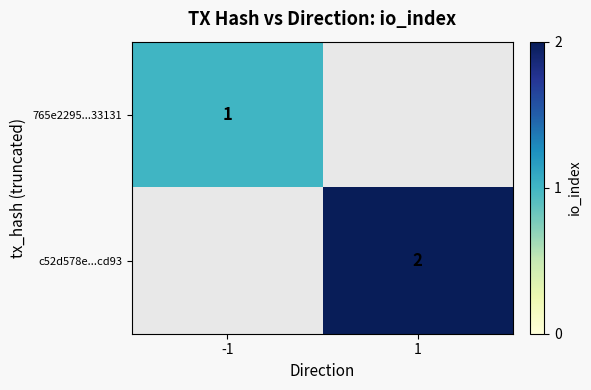

What is the maximum value shown in the chart?

2.0